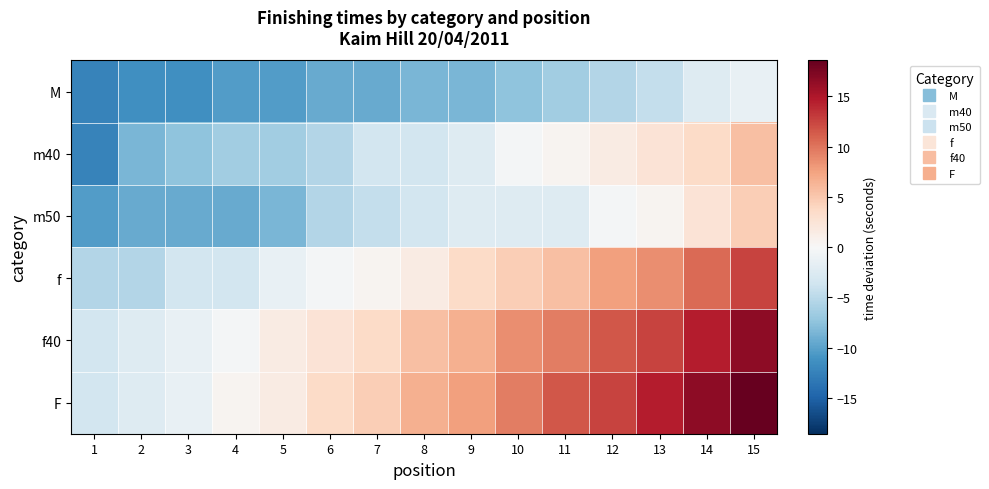

Reading left to right, list all the values displayed in this chart.

M: 1=-12.4	2=-11.4	3=-11.4	4=-10.4	5=-10.4	6=-9.4	7=-9.4	8=-8.4	9=-8.4	10=-7.4	11=-6.4	12=-5.4	13=-4.4	14=-2.4	15=-1.4
m40: 1=-12.4	2=-8.4	3=-7.4	4=-6.4	5=-6.4	6=-5.4	7=-3.4	8=-3.4	9=-2.4	10=-0.4	11=0.6	12=1.6	13=2.6	14=3.6	15=5.6
m50: 1=-10.4	2=-9.4	3=-9.4	4=-9.4	5=-8.4	6=-5.4	7=-4.4	8=-3.4	9=-2.4	10=-2.4	11=-2.4	12=-0.4	13=0.6	14=2.6	15=4.6
f: 1=-5.4	2=-5.4	3=-3.4	4=-3.4	5=-1.4	6=-0.4	7=0.6	8=1.6	9=3.6	10=4.6	11=5.6	12=7.6	13=8.6	14=10.6	15=12.6
f40: 1=-3.4	2=-2.4	3=-1.4	4=-0.4	5=1.6	6=2.6	7=3.6	8=5.6	9=6.6	10=8.6	11=9.6	12=11.6	13=12.6	14=14.6	15=16.6
F: 1=-3.4	2=-2.4	3=-1.4	4=0.6	5=1.6	6=3.6	7=4.6	8=6.6	9=7.6	10=9.6	11=11.6	12=12.6	13=14.6	14=16.6	15=18.6